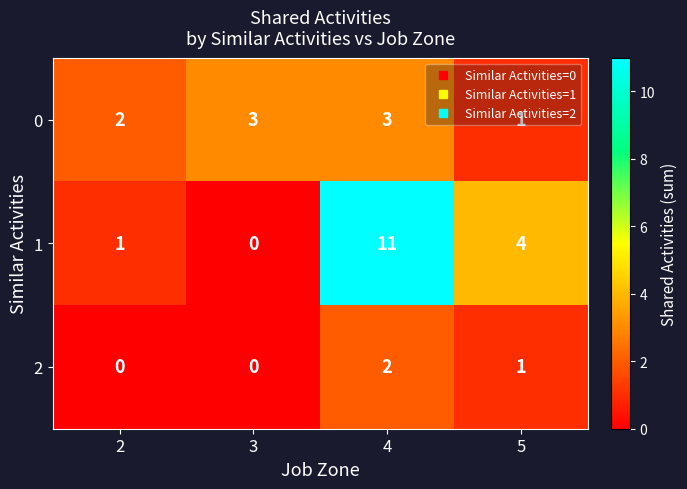

The 2 series shows 1 at 5. True or false?

True